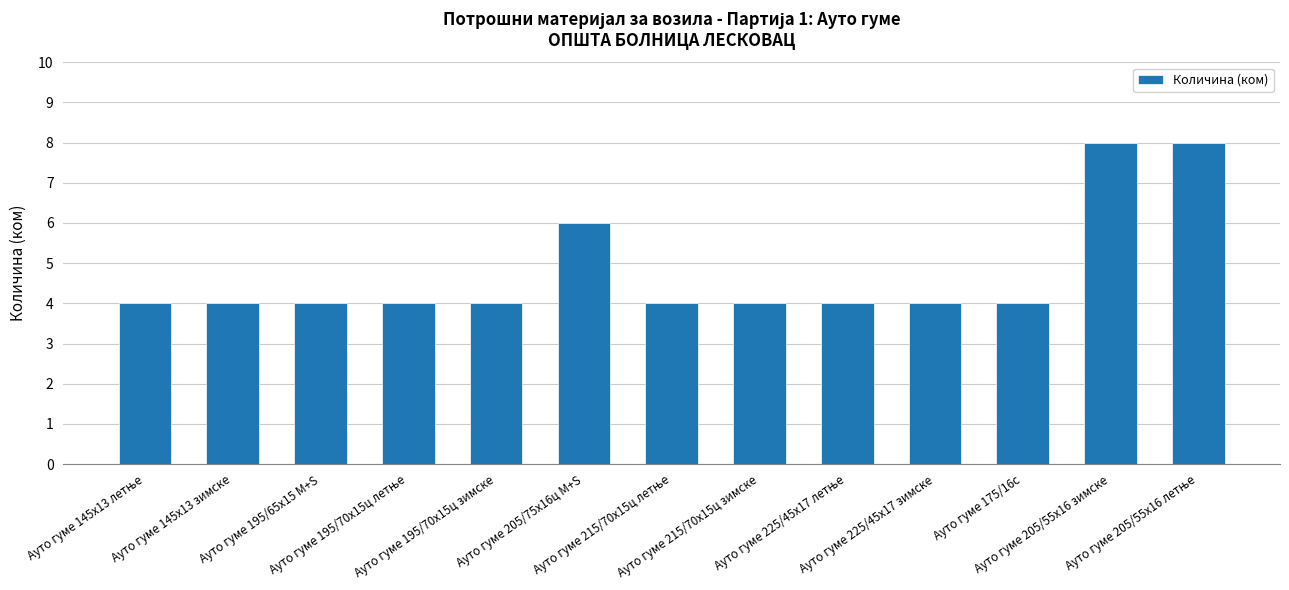

What is the sum of all values?

62